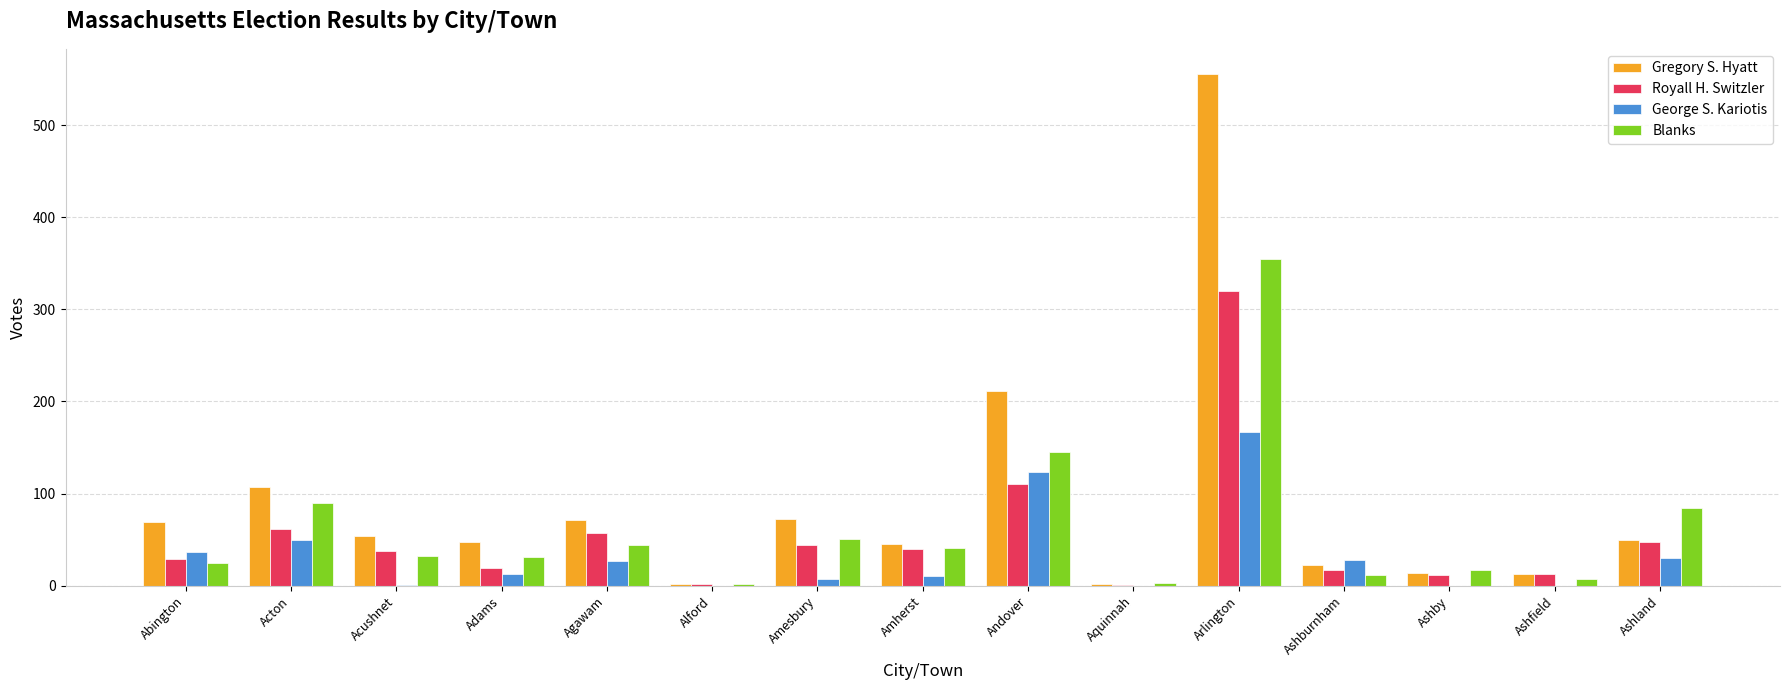

The value of Royall H. Switzler at Andover is 68. True or false?

False